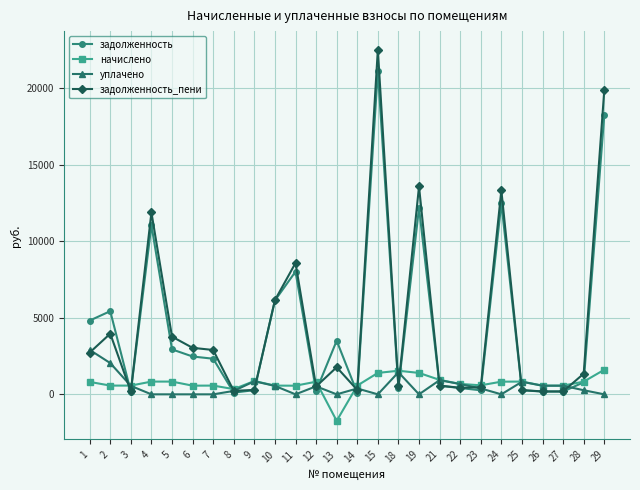

Which series has the largest range (max minus min)?

задолженность_пени